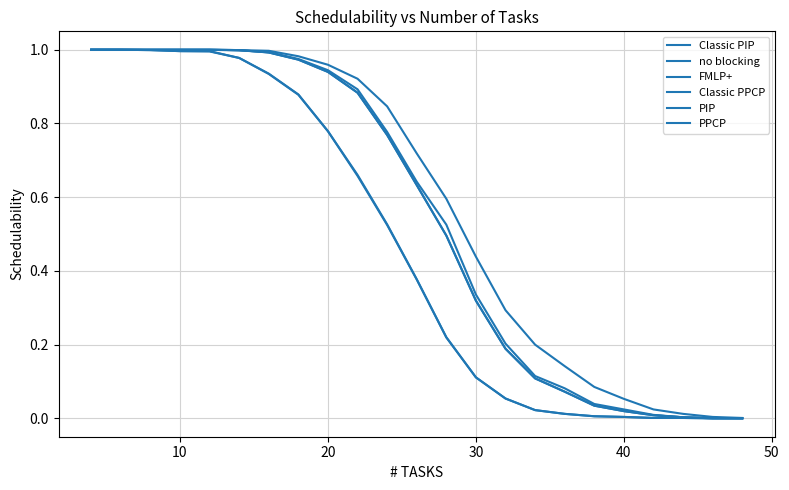

True or false: Classic PPCP and Classic PIP cross at least once.

False